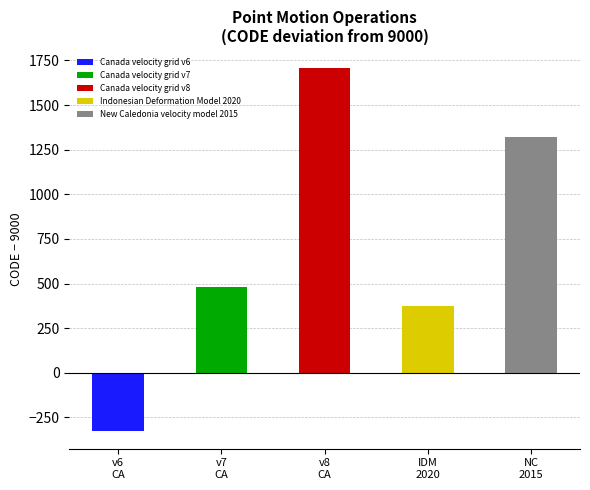

True or false: the data shows 9375 at Indonesian Deformation Model 2020.

True